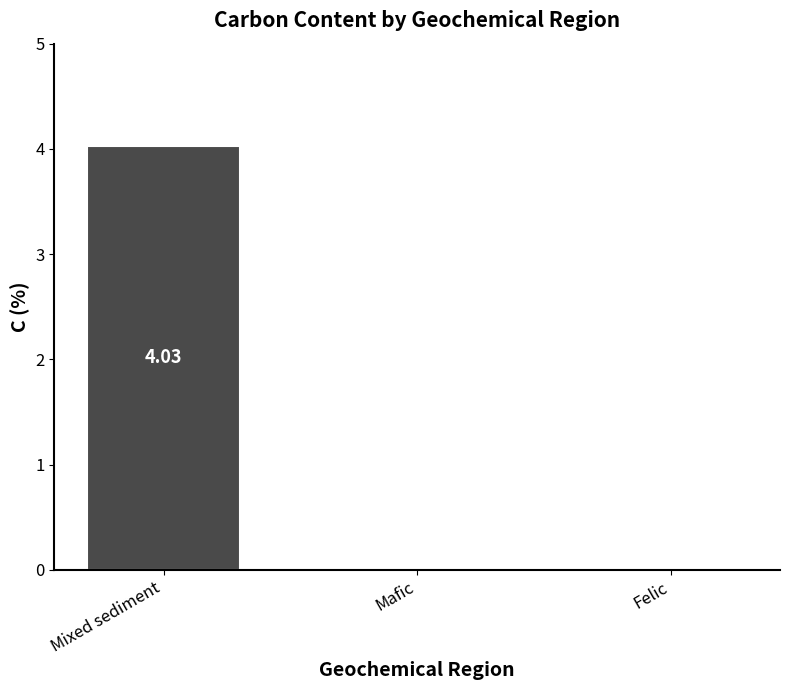

At which category does the chart reach its peak across all series?

Mixed sediment